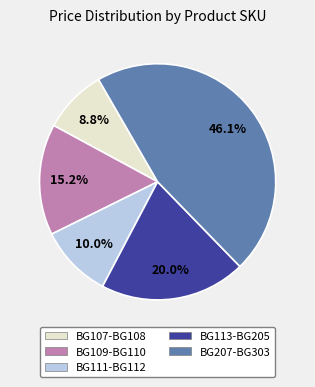

Is the sum of BG113-BG205 and BG111-BG112 greater than half?

No